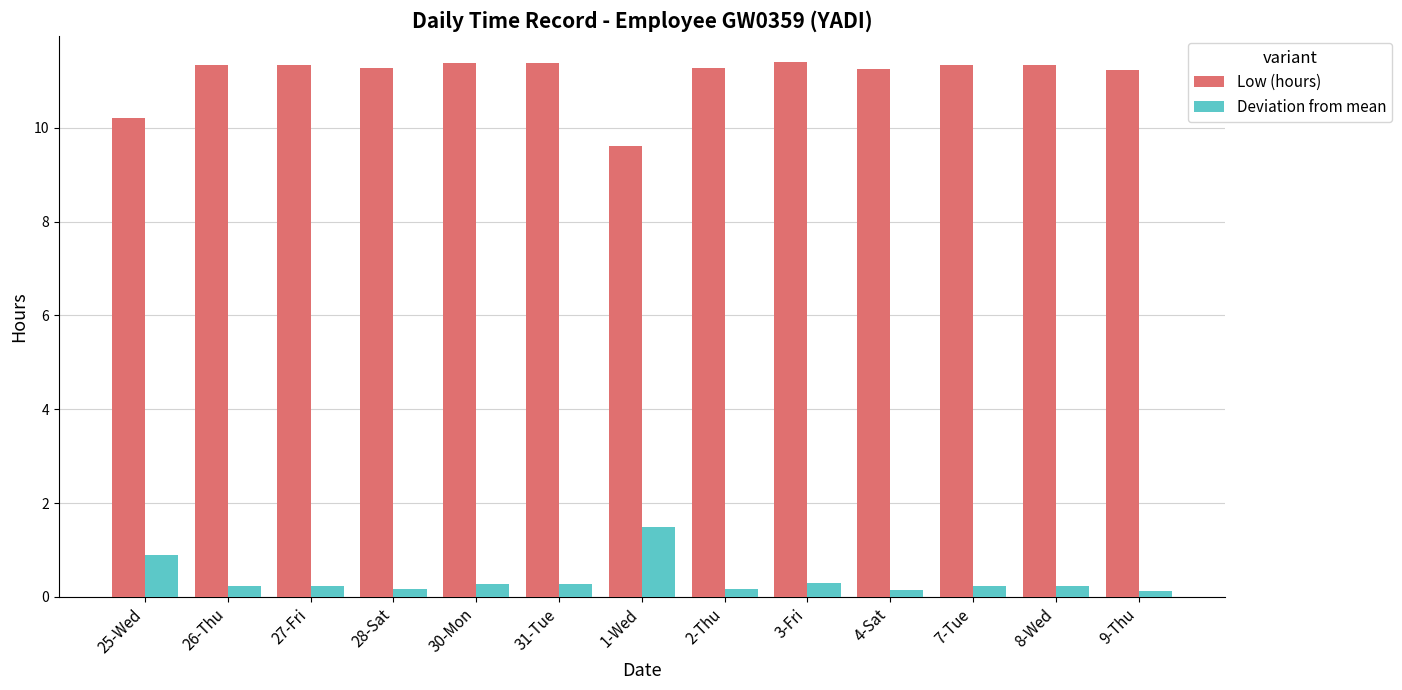

What is the difference between the Low (hours) values at 31-Tue and 25-Wed?

1.2